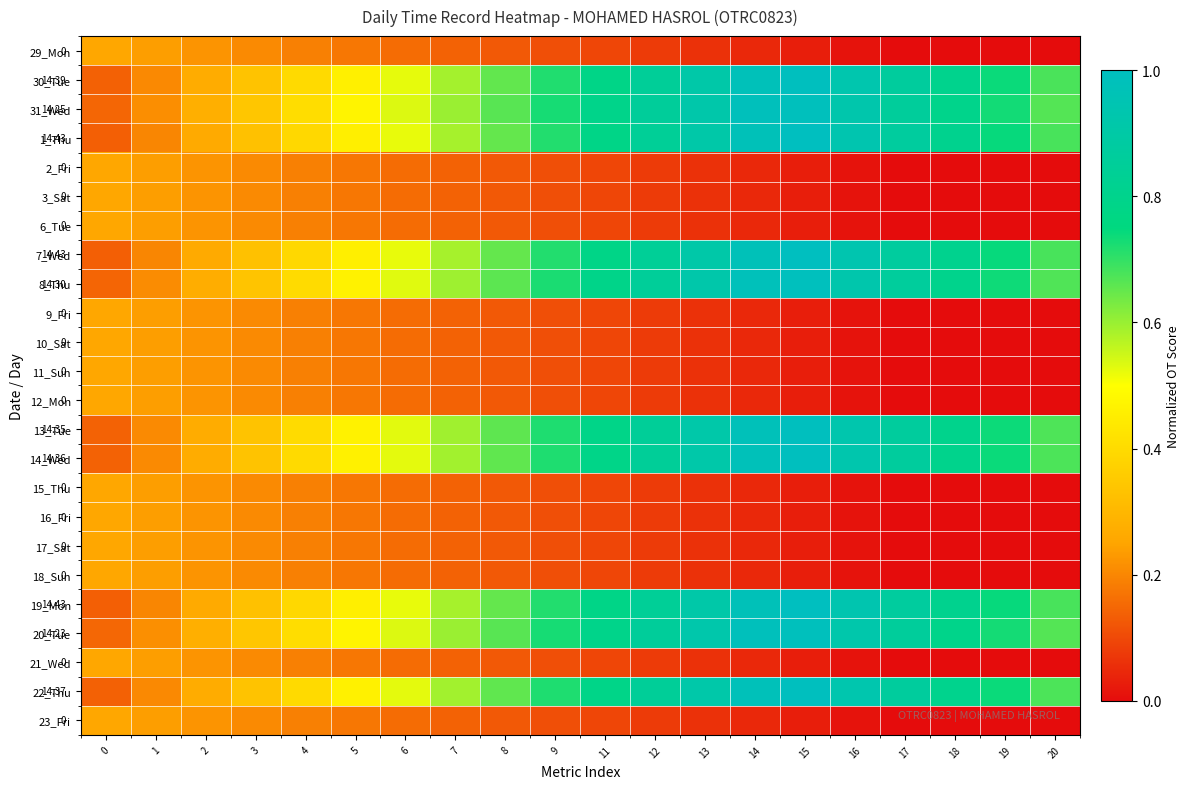

True or false: 19_Mon has a value of 0.9 at 13.

True